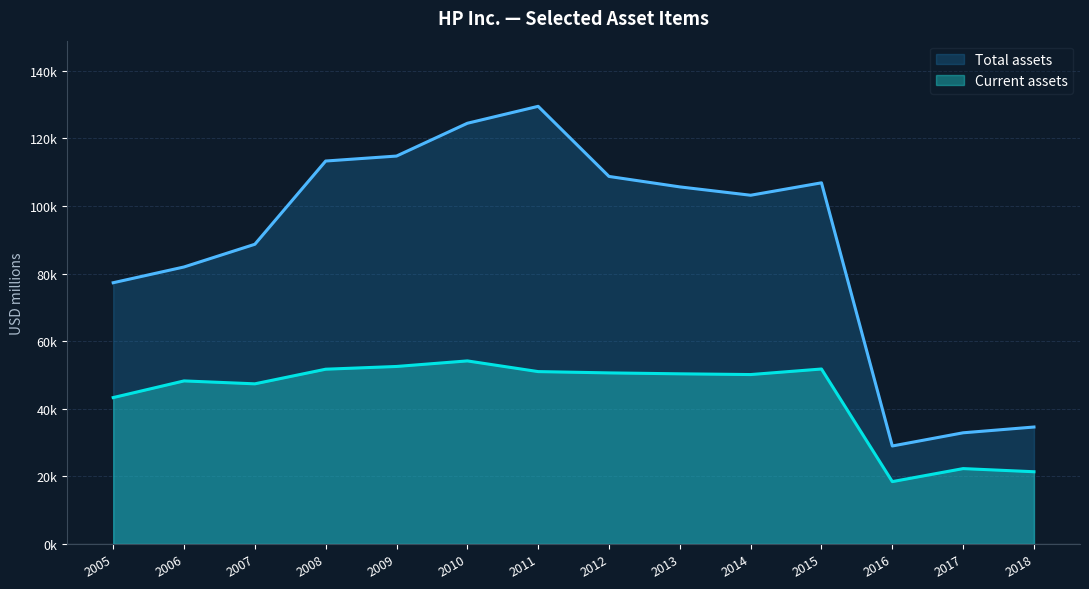

Does the chart display data point markers on the line(s)?

No